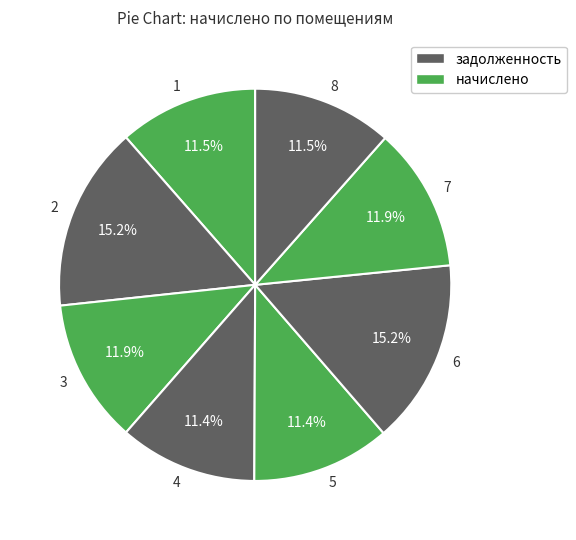

Which has a higher value, 6 or 3?

6